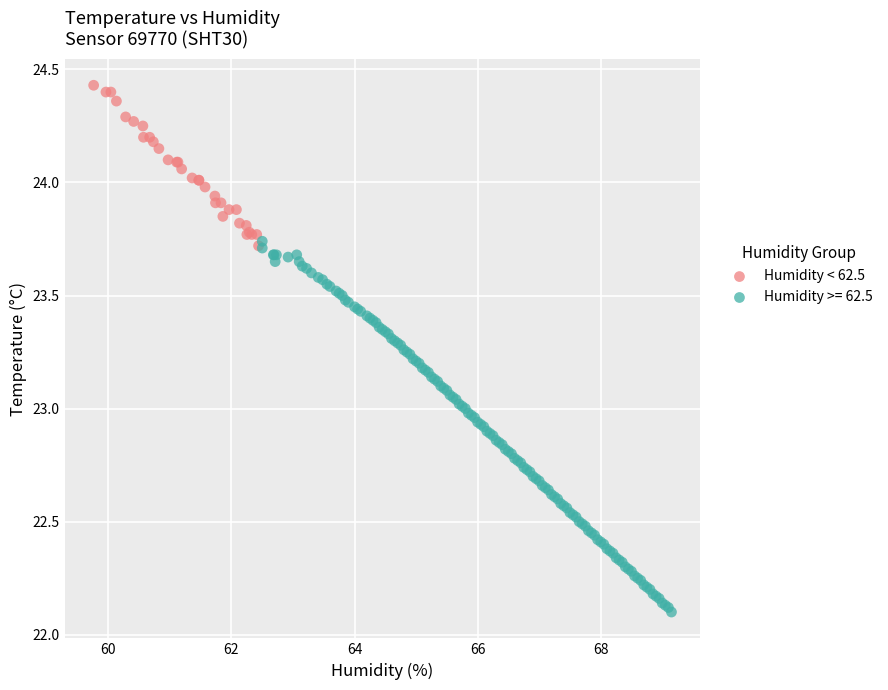

Which series reaches the minimum Y coordinate?

Humidity >= 62.5